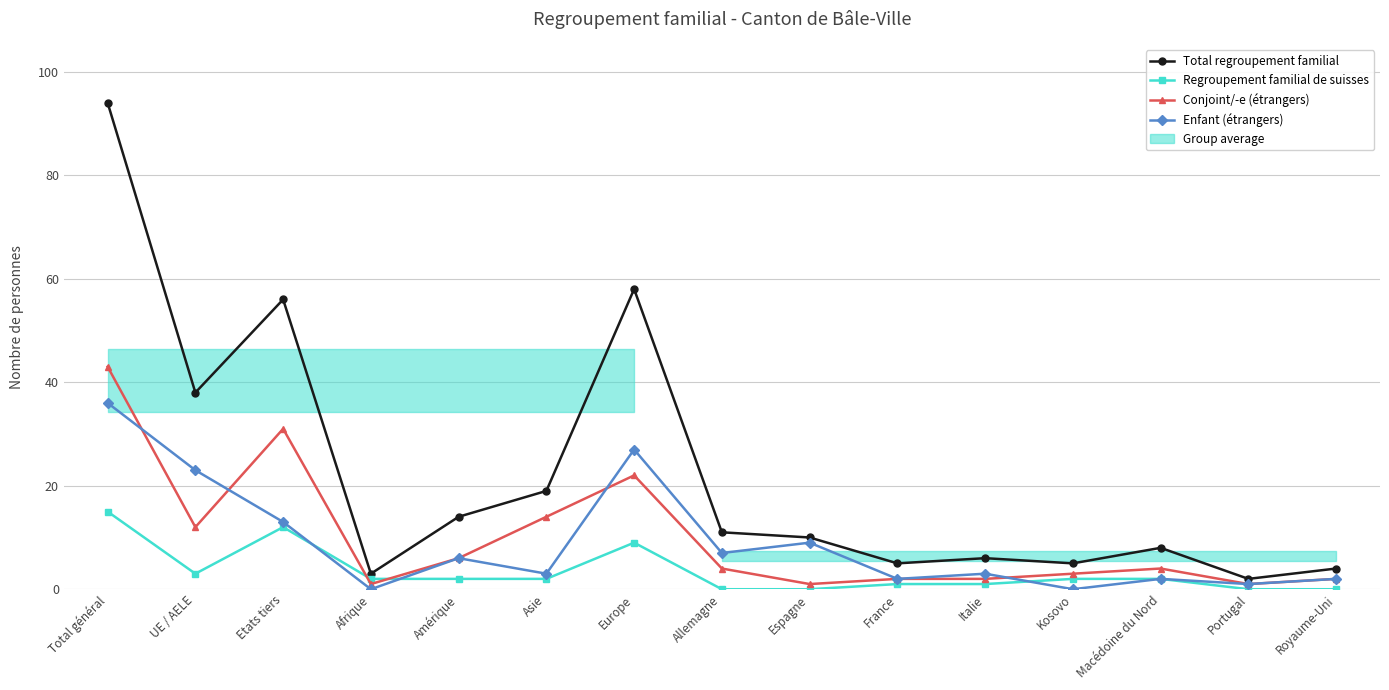

What is the average value of the Enfant (étrangers) series?

9